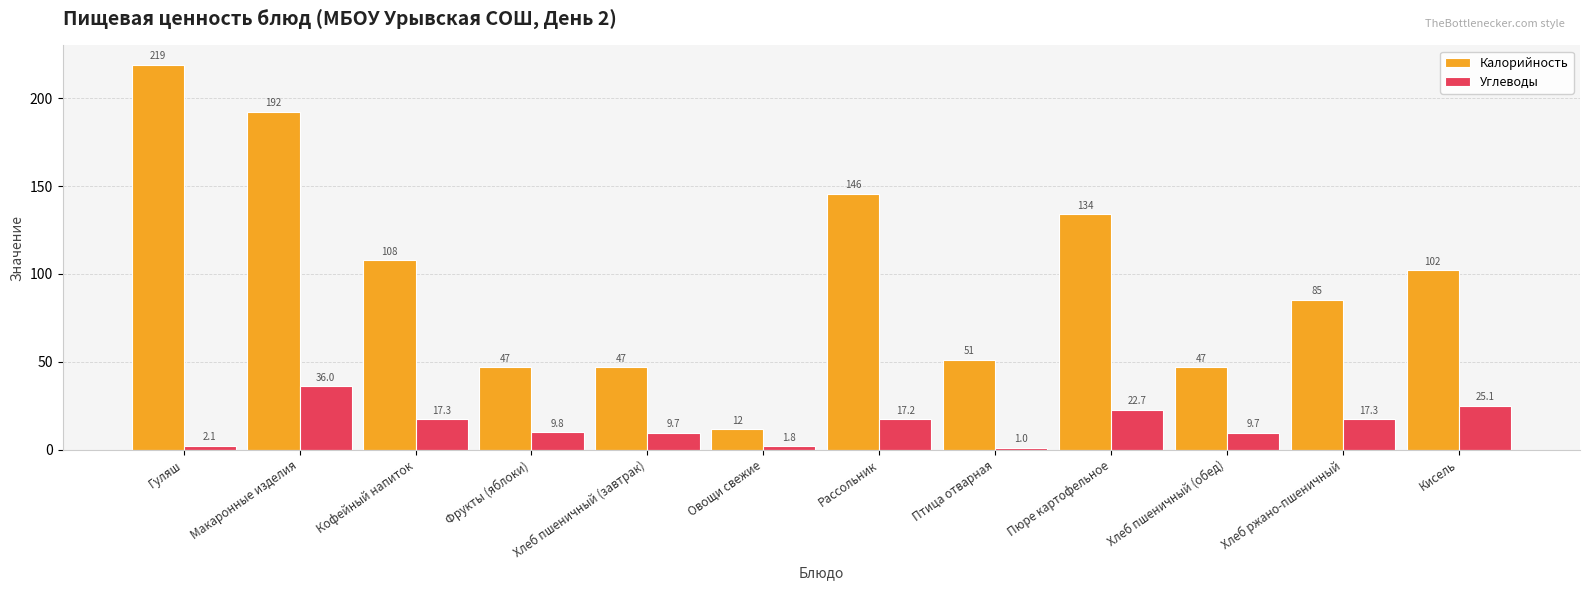

Which series changed the most between Кофейный напиток and Хлеб пшеничный (обед)?

Калорийность